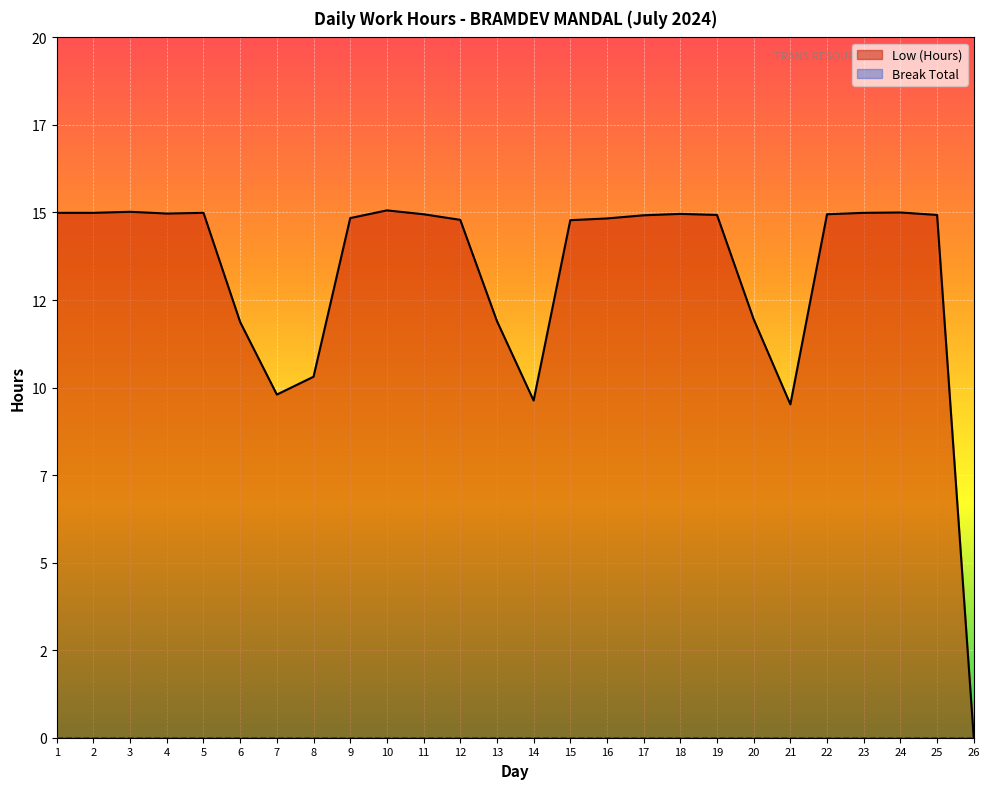

How many values are below 14?

8